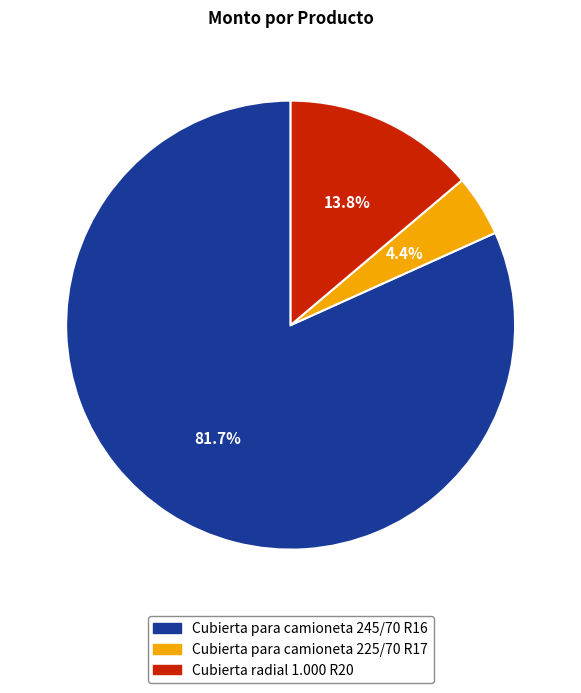

To the nearest percent, what is the combined percentage of Cubierta para camioneta 245/70 R16 and Cubierta radial 1.000 R20?

96%